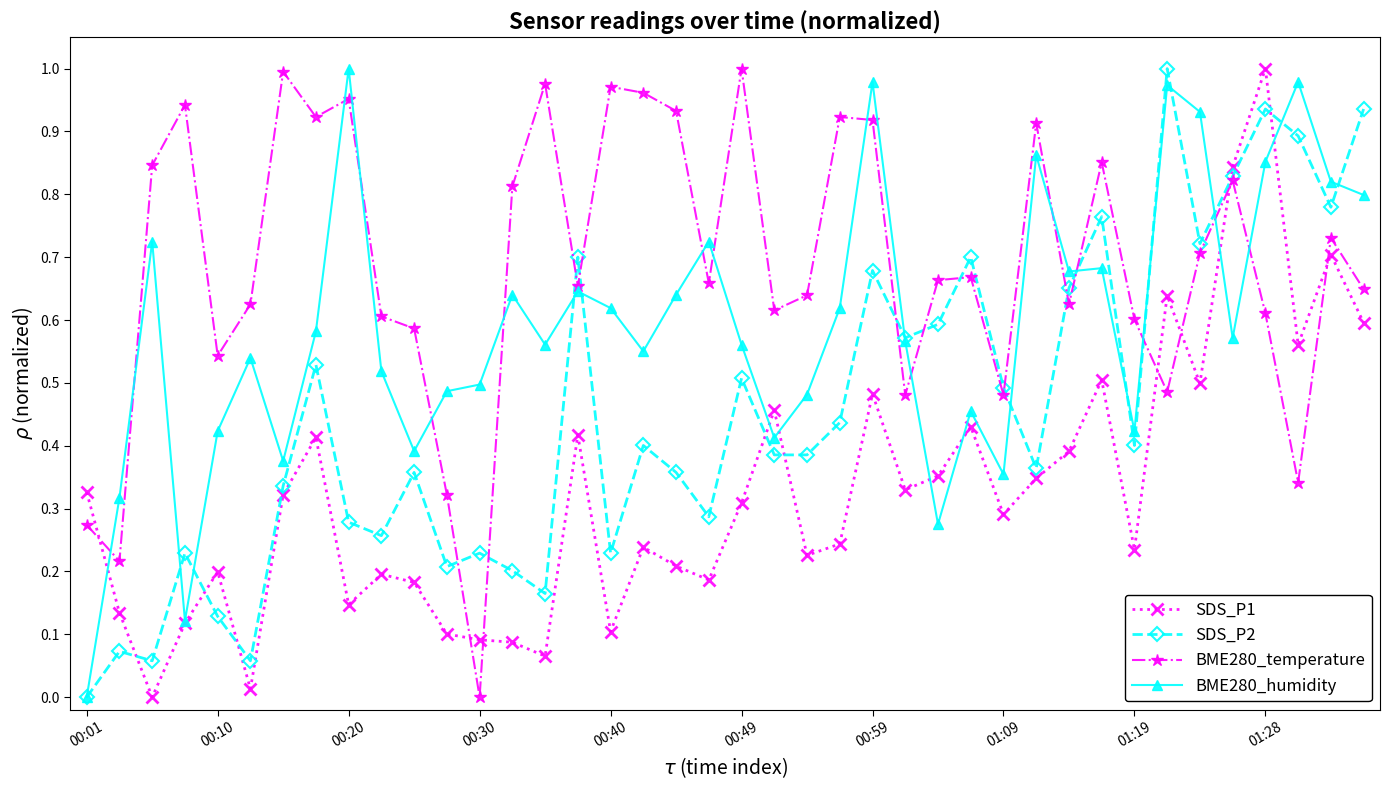

Which series has the largest total across all categories?

BME280_temperature